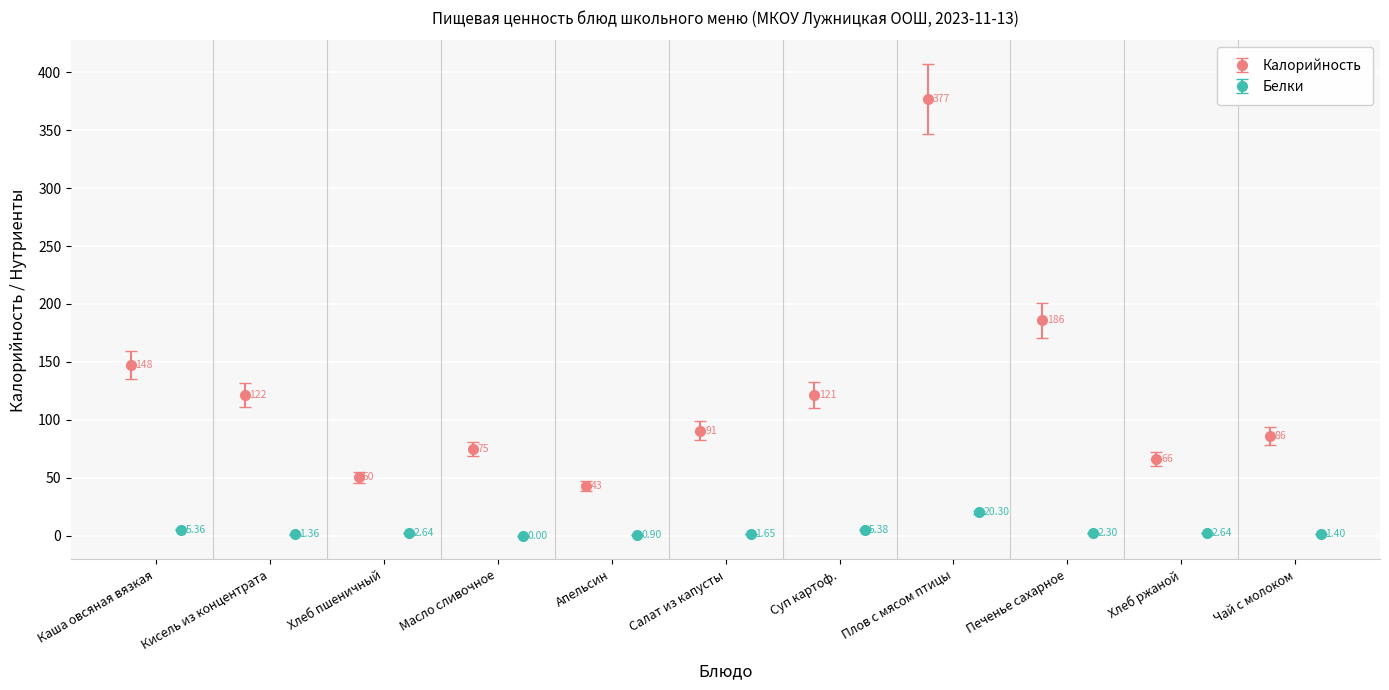

Reading left to right, extract all data points from this chart.

Калорийность: 147.7	121.5	50.4	75.0	43.0	90.8	121.4	377.0	186.1	66.2	86.0
Белки: 5.4	1.4	2.6	0.0	0.9	1.6	5.4	20.3	2.3	2.6	1.4